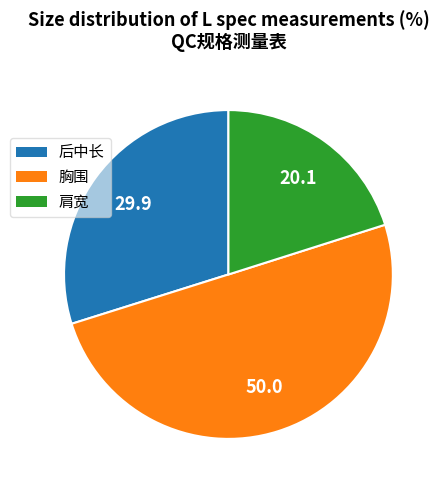

The 肩宽 slice represents 20% of the pie. True or false?

True